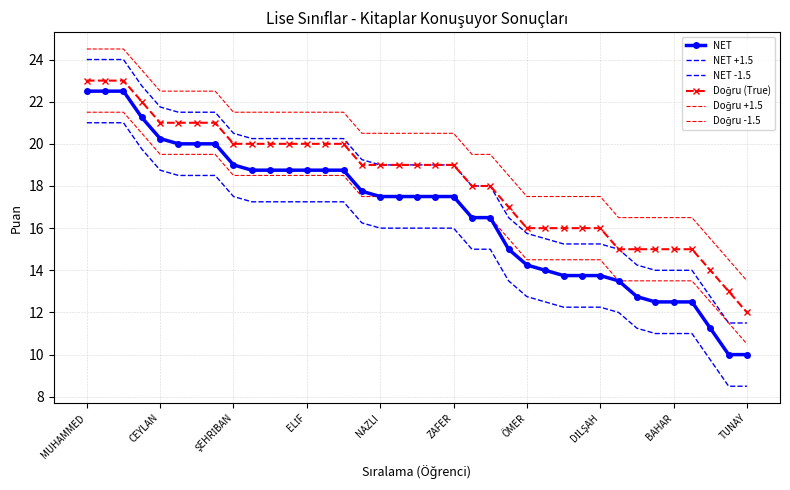

Reading left to right, what are all the values shown in this chart?

NET: 22.5	22.5	22.5	21.2	20.2	20.0	20.0	20.0	19.0	18.8	18.8	18.8	18.8	18.8	18.8	17.8	17.5	17.5	17.5	17.5	17.5	16.5	16.5	15.0	14.2	14.0	13.8	13.8	13.8	13.5	12.8	12.5	12.5	12.5	11.2	10.0	10.0
NET +1.5: 24.0	24.0	24.0	22.8	21.8	21.5	21.5	21.5	20.5	20.2	20.2	20.2	20.2	20.2	20.2	19.2	19.0	19.0	19.0	19.0	19.0	18.0	18.0	16.5	15.8	15.5	15.2	15.2	15.2	15.0	14.2	14.0	14.0	14.0	12.8	11.5	11.5
NET -1.5: 21.0	21.0	21.0	19.8	18.8	18.5	18.5	18.5	17.5	17.2	17.2	17.2	17.2	17.2	17.2	16.2	16.0	16.0	16.0	16.0	16.0	15.0	15.0	13.5	12.8	12.5	12.2	12.2	12.2	12.0	11.2	11.0	11.0	11.0	9.8	8.5	8.5
Doğru (True): 23.0	23.0	23.0	22.0	21.0	21.0	21.0	21.0	20.0	20.0	20.0	20.0	20.0	20.0	20.0	19.0	19.0	19.0	19.0	19.0	19.0	18.0	18.0	17.0	16.0	16.0	16.0	16.0	16.0	15.0	15.0	15.0	15.0	15.0	14.0	13.0	12.0
Doğru +1.5: 24.5	24.5	24.5	23.5	22.5	22.5	22.5	22.5	21.5	21.5	21.5	21.5	21.5	21.5	21.5	20.5	20.5	20.5	20.5	20.5	20.5	19.5	19.5	18.5	17.5	17.5	17.5	17.5	17.5	16.5	16.5	16.5	16.5	16.5	15.5	14.5	13.5
Doğru -1.5: 21.5	21.5	21.5	20.5	19.5	19.5	19.5	19.5	18.5	18.5	18.5	18.5	18.5	18.5	18.5	17.5	17.5	17.5	17.5	17.5	17.5	16.5	16.5	15.5	14.5	14.5	14.5	14.5	14.5	13.5	13.5	13.5	13.5	13.5	12.5	11.5	10.5